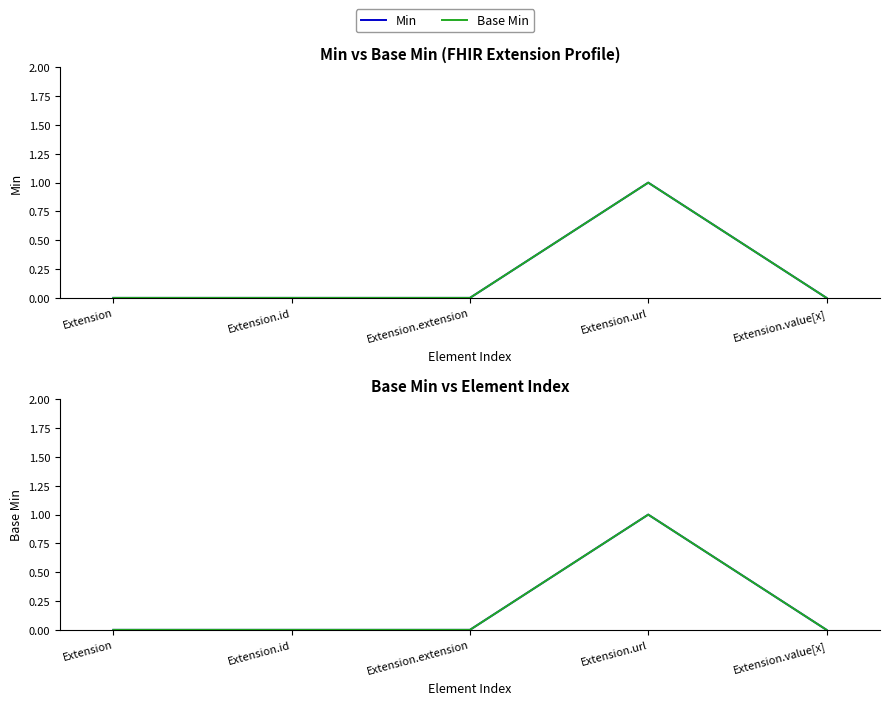

Reading right to left, what are all the values shown in this chart?

Min: 0	1	0	0	0
Base Min: 0	1	0	0	0